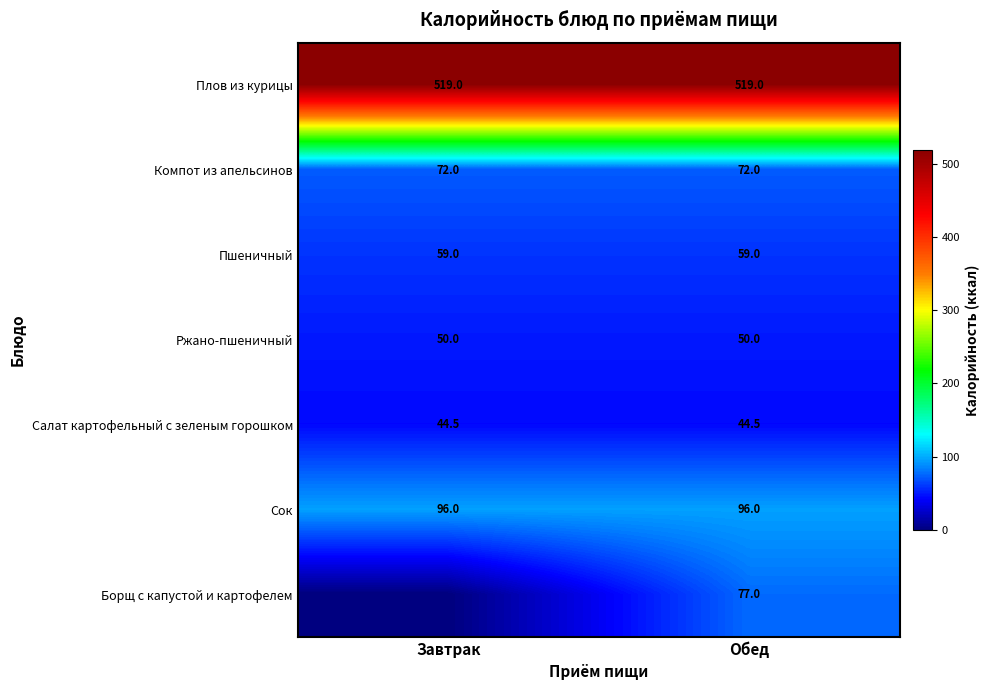

Rank the series at Обед from highest to lowest value.

Плов из курицы, Сок, Борщ с капустой и картофелем, Компот из апельсинов, Пшеничный, Ржано-пшеничный, Салат картофельный с зеленым горошком